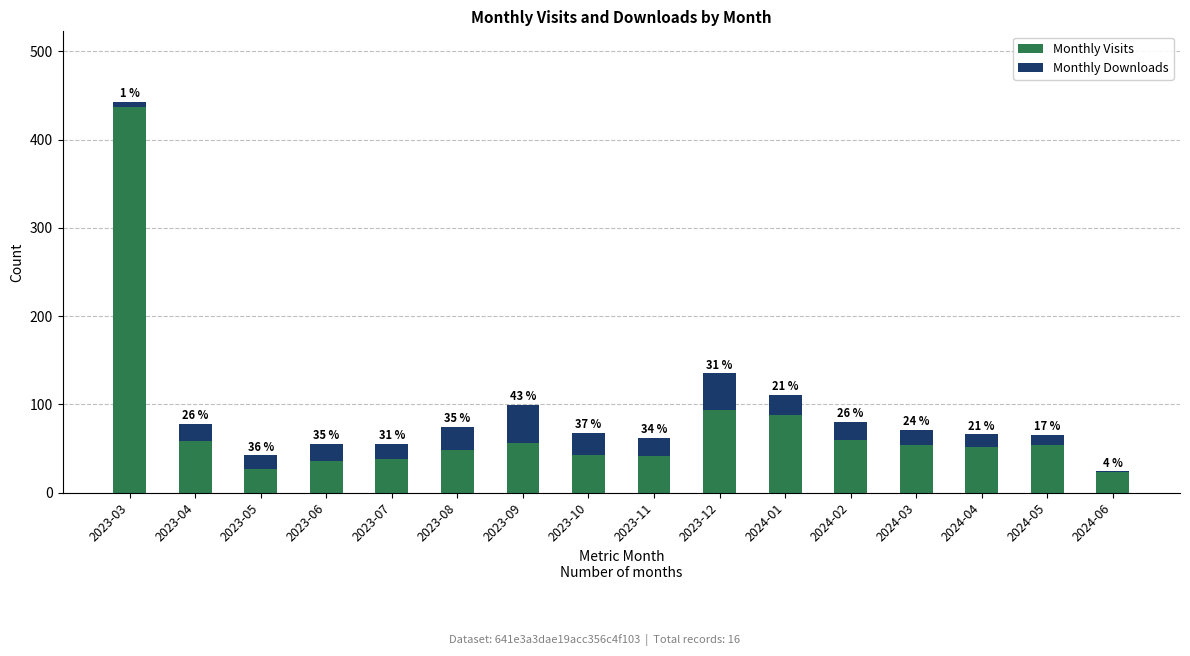

At which label does Monthly Visits reach its peak?

2023-03